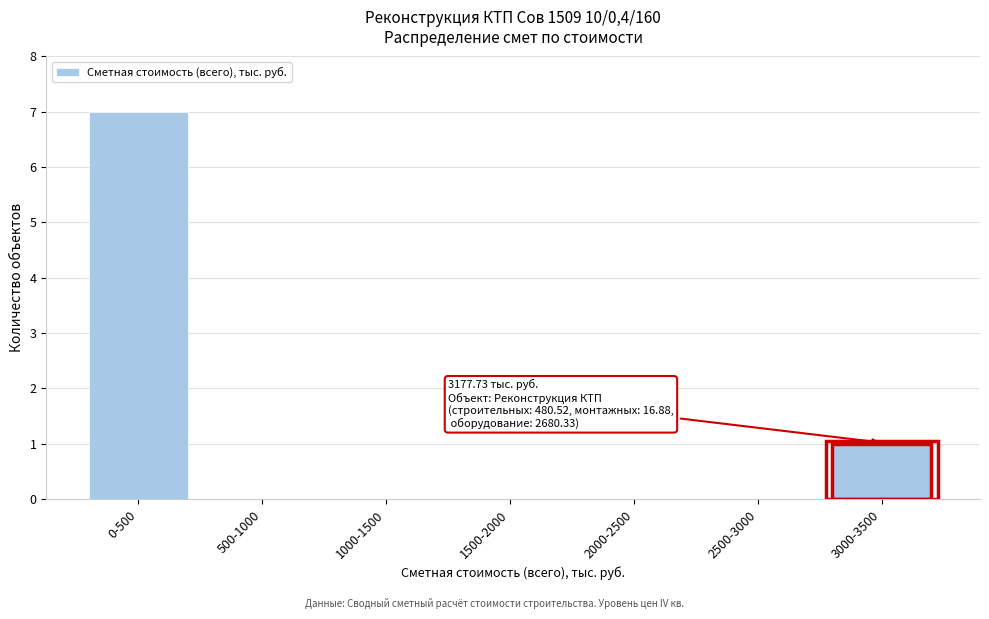

Reading left to right, list all the values displayed in this chart.

0-500=7	500-1000=0	1000-1500=0	1500-2000=0	2000-2500=0	2500-3000=0	3000-3500=1